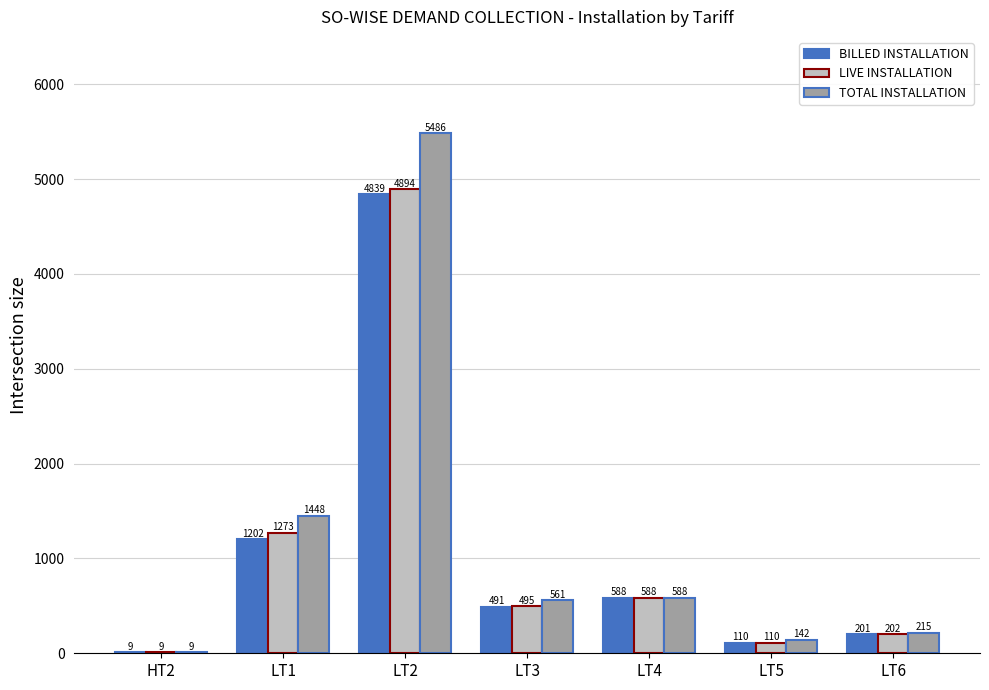

Are the bars grouped side by side (vs. stacked)?

Yes